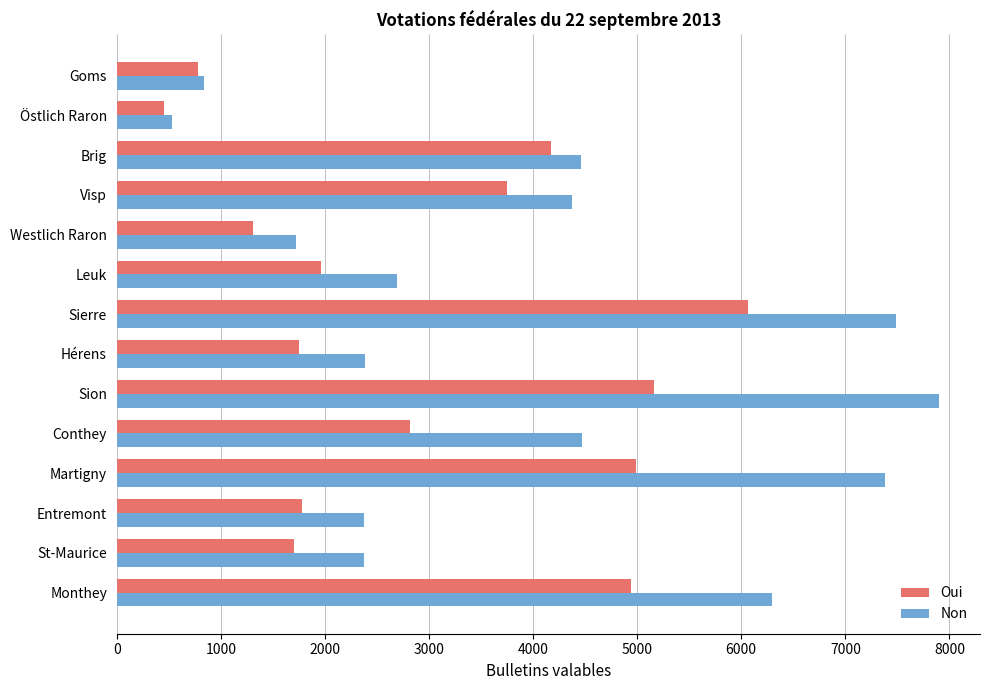

What value does the Non series have at Goms?

841